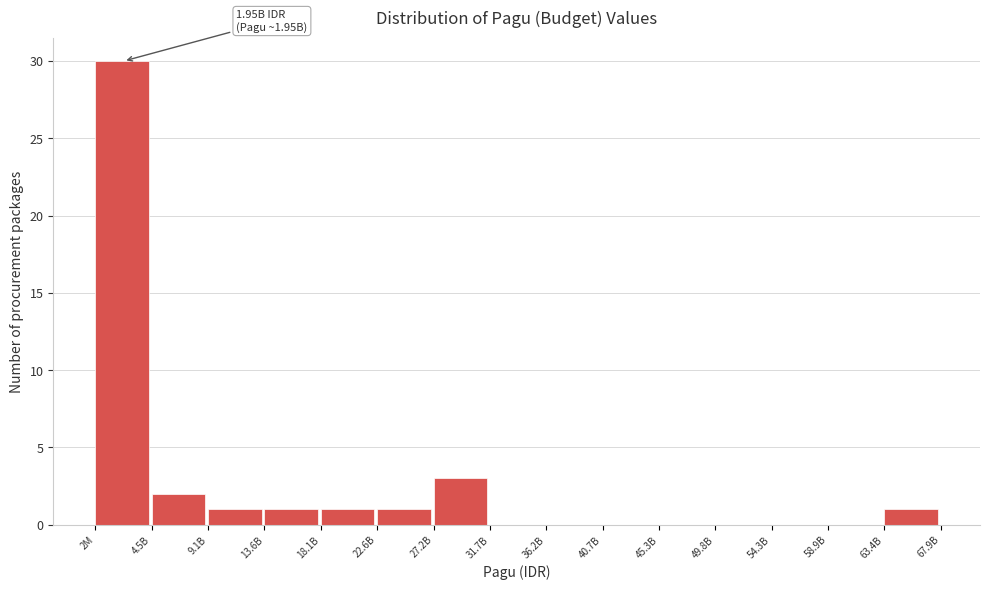

Reading left to right, what are all the values shown in this chart?

2M=30	4.5B=2	9.1B=1	13.6B=1	18.1B=1	22.6B=1	27.2B=3	31.7B=0	36.2B=0	40.7B=0	45.3B=0	49.8B=0	54.3B=0	58.9B=0	63.4B=1